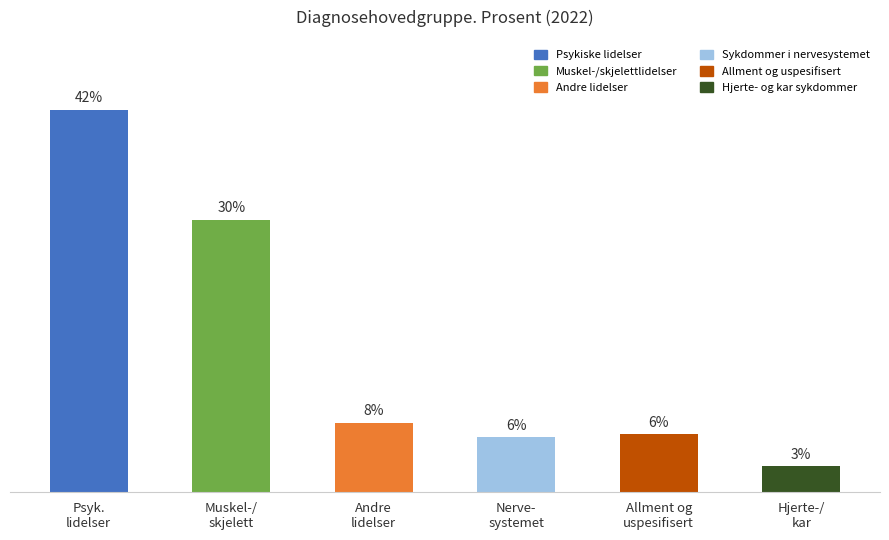

Reading left to right, list all the values displayed in this chart.

Psyk.
lidelser=42.3	Muskel-/
skjelett=30.1	Andre
lidelser=7.7	Nerve-
systemet=6.1	Allment og
uspesifisert=6.4	Hjerte-/
kar=2.9